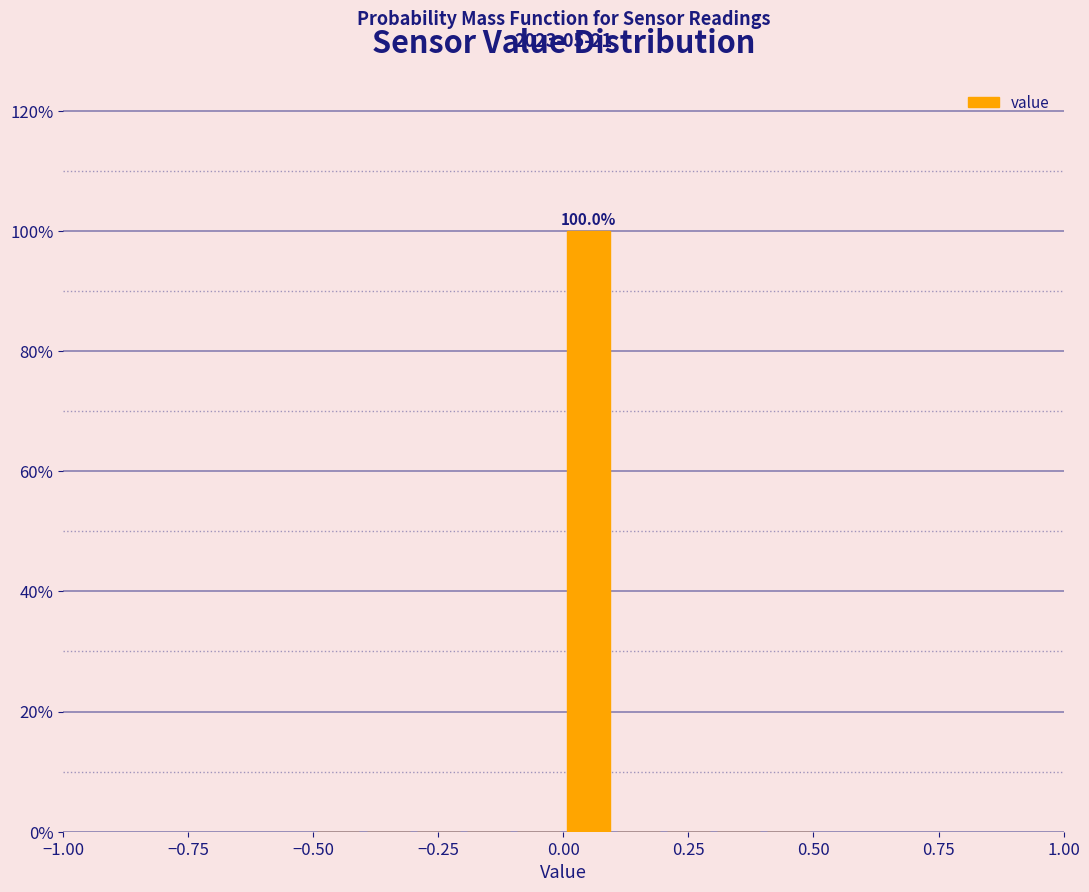

Around what value on the x-axis is the tallest bar? Give the approximate position of its centre, as read against the axis.

0.05